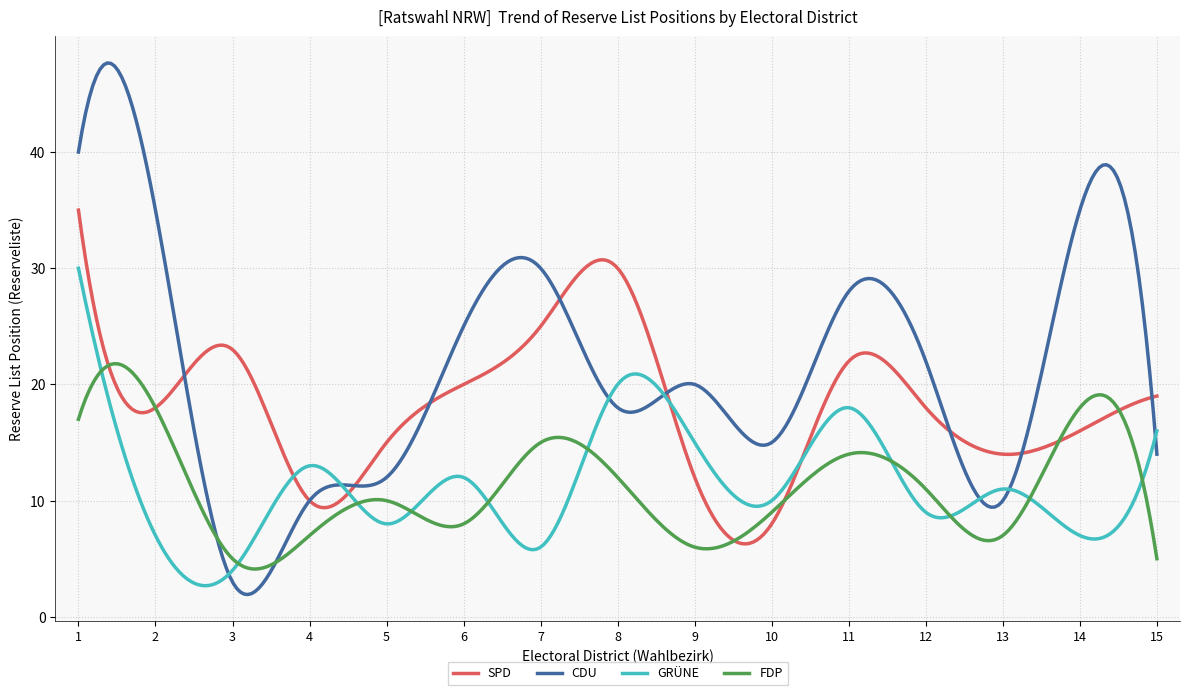

Which series has the largest range (max minus min)?

CDU